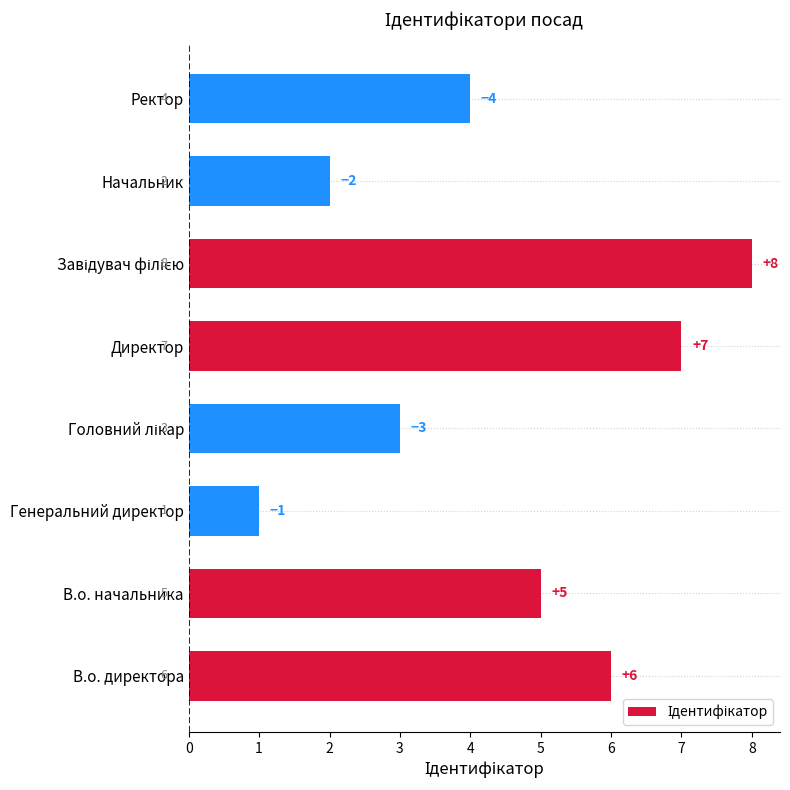

Is it true that the value at Ректор is 4?

True